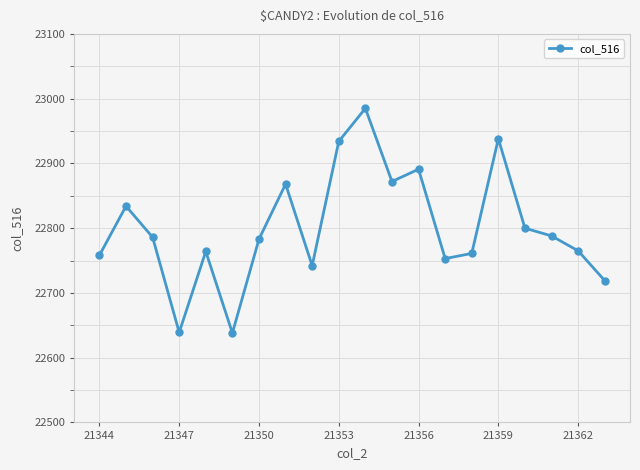

True or false: the data has more than 0 interior local peaks.

True